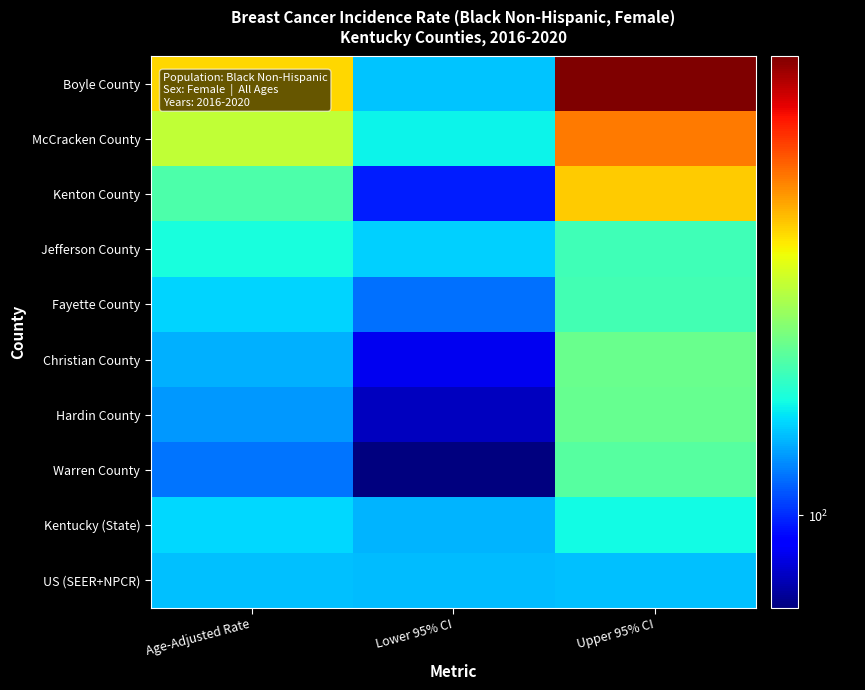

What is the total value across all series at Lower 95% CI?

1107.4